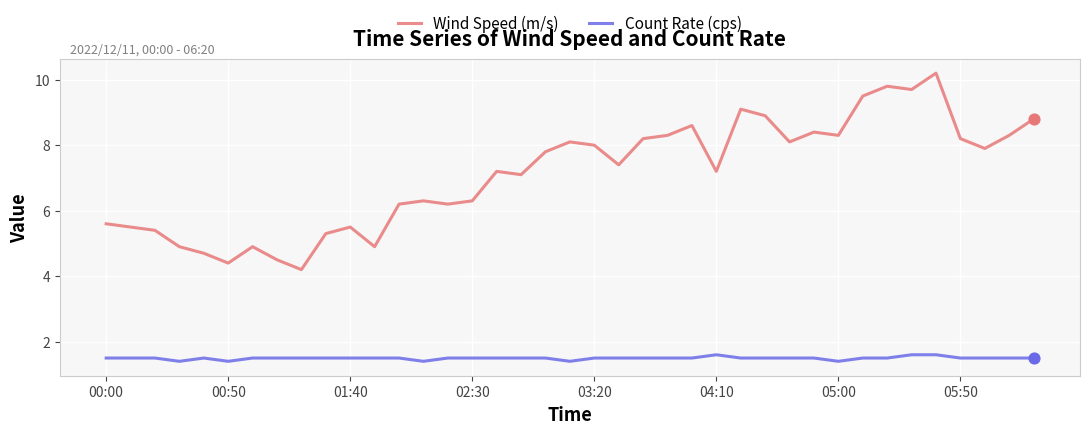

What is the difference between the maximum and minimum values in the Wind Speed (m/s) series?

6.0